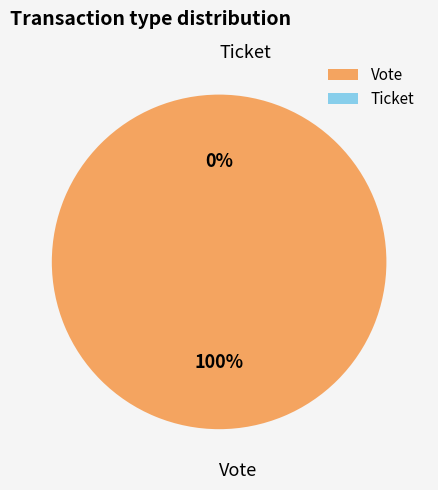

Which has a higher value, Vote or Ticket?

Vote